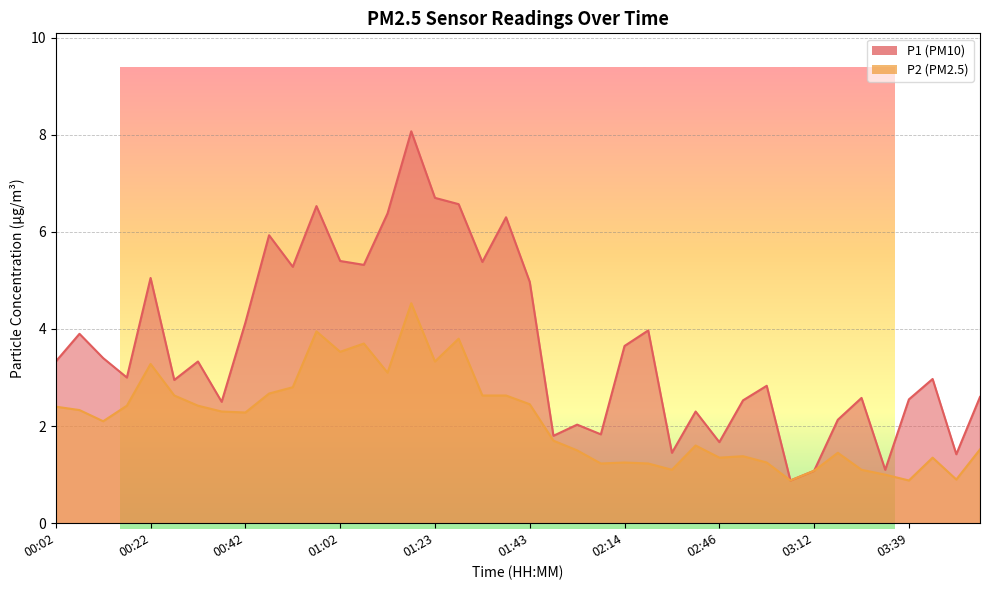

Reading left to right, what are all the values shown in this chart?

P1: 00:02=3.3	00:07=3.9	00:12=3.4	00:17=3.0	00:22=5.0	00:27=3.0	00:32=3.3	00:37=2.5	00:42=4.1	00:47=5.9	00:52=5.3	00:57=6.5	01:02=5.4	01:07=5.3	01:13=6.4	01:18=8.1	01:23=6.7	01:28=6.6	01:33=5.4	01:38=6.3	01:43=5.0	01:53=1.8	01:58=2.0	02:04=1.8	02:14=3.6	02:19=4.0	02:24=1.4	02:41=2.3	02:46=1.7	02:51=2.5	02:56=2.8	03:07=0.9	03:12=1.1	03:18=2.1	03:29=2.6	03:34=1.1	03:39=2.5	03:44=3.0	03:49=1.4	03:54=2.6
P2: 00:02=2.4	00:07=2.3	00:12=2.1	00:17=2.4	00:22=3.3	00:27=2.6	00:32=2.4	00:37=2.3	00:42=2.3	00:47=2.7	00:52=2.8	00:57=4.0	01:02=3.5	01:07=3.7	01:13=3.1	01:18=4.5	01:23=3.3	01:28=3.8	01:33=2.6	01:38=2.6	01:43=2.5	01:53=1.7	01:58=1.5	02:04=1.2	02:14=1.2	02:19=1.2	02:24=1.1	02:41=1.6	02:46=1.4	02:51=1.4	02:56=1.2	03:07=0.9	03:12=1.1	03:18=1.4	03:29=1.1	03:34=1.0	03:39=0.9	03:44=1.4	03:49=0.9	03:54=1.5